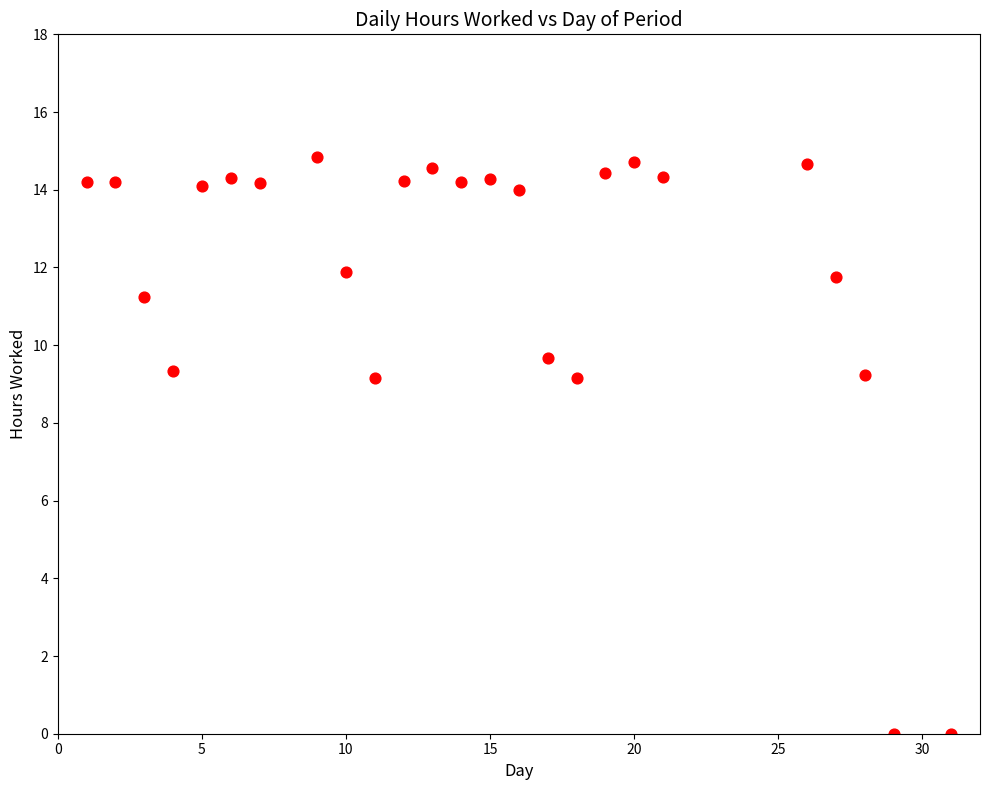

What is the range of X values (max minus min)?

30.0